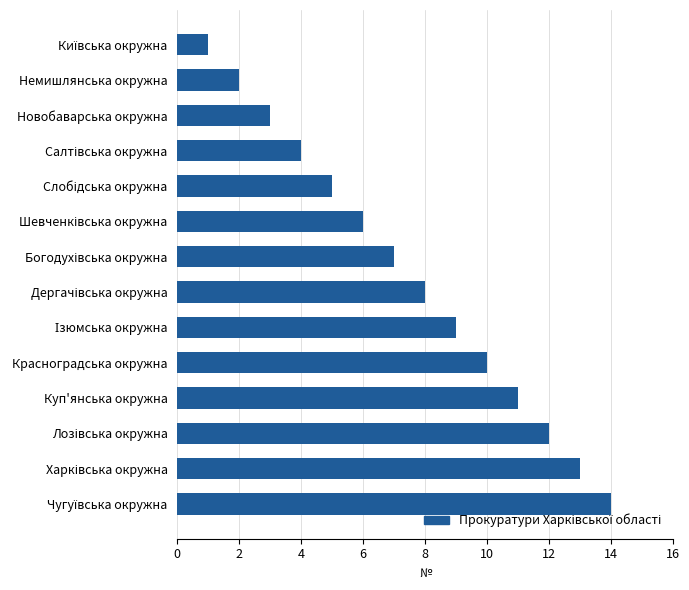

What is the maximum value shown in the chart?

14